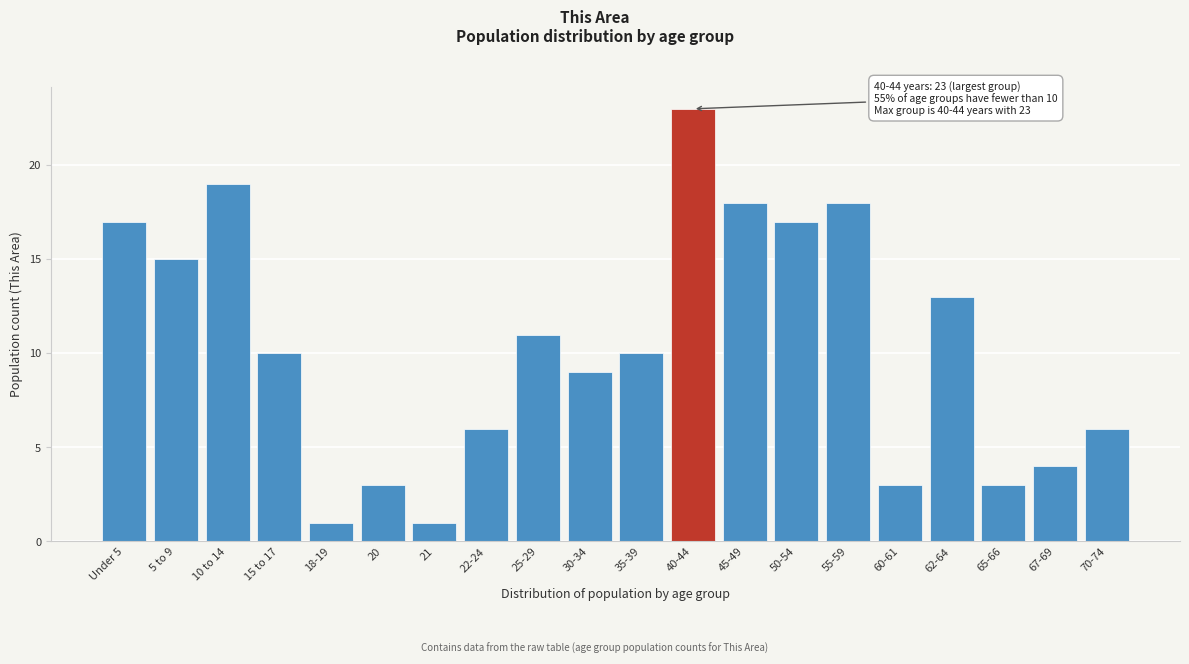

Reading left to right, list all the values displayed in this chart.

Under 5=17	5 to 9=15	10 to 14=19	15 to 17=10	18-19=1	20=3	21=1	22-24=6	25-29=11	30-34=9	35-39=10	40-44=23	45-49=18	50-54=17	55-59=18	60-61=3	62-64=13	65-66=3	67-69=4	70-74=6